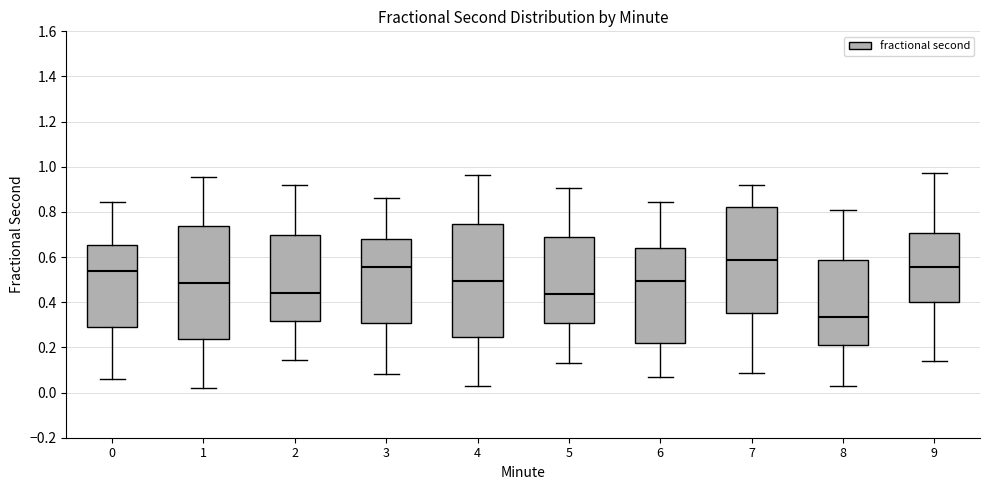

Reading left to right, transcribe this box plot: for each box, give where its median line is, the range the box spans, and where its two whiskers end, as read against the y-axis. The values are not printed on the chart, so give them approximately, as read against the axis.

0: median 0.54, box 0.30 to 0.66, whiskers 0.06 to 0.84
1: median 0.48, box 0.24 to 0.74, whiskers 0.02 to 0.96
2: median 0.44, box 0.32 to 0.70, whiskers 0.14 to 0.92
3: median 0.56, box 0.30 to 0.68, whiskers 0.08 to 0.86
4: median 0.50, box 0.24 to 0.74, whiskers 0.02 to 0.96
5: median 0.44, box 0.30 to 0.70, whiskers 0.14 to 0.90
6: median 0.50, box 0.22 to 0.64, whiskers 0.06 to 0.84
7: median 0.58, box 0.36 to 0.82, whiskers 0.08 to 0.92
8: median 0.34, box 0.20 to 0.58, whiskers 0.02 to 0.80
9: median 0.56, box 0.40 to 0.70, whiskers 0.14 to 0.98